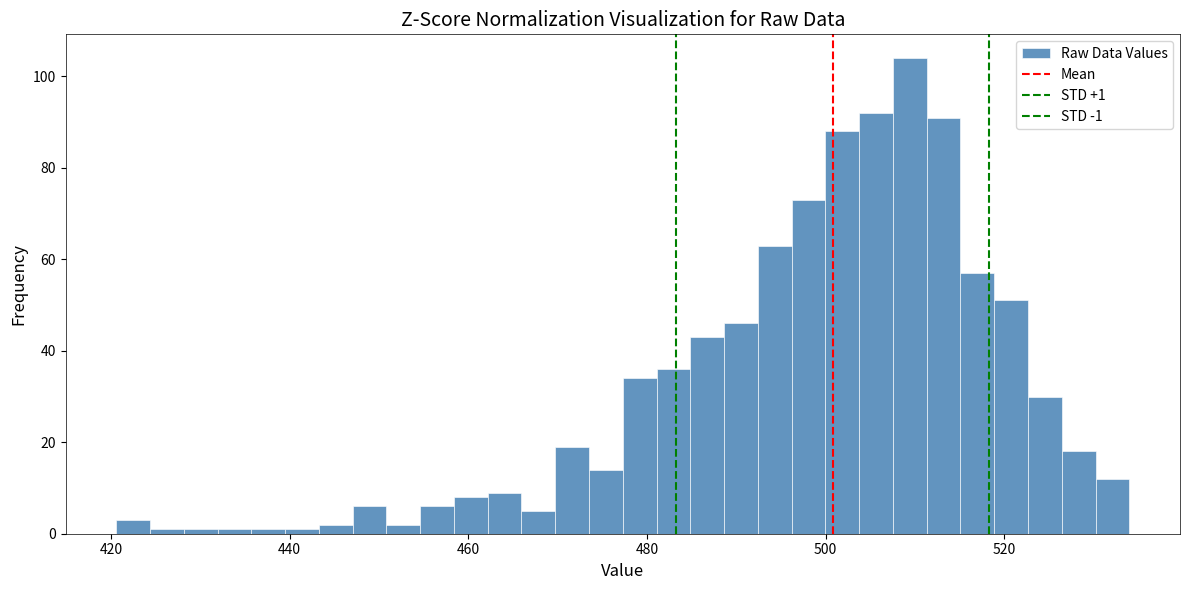

Around what value on the x-axis is the tallest bar? Give the approximate position of its centre, as read against the axis.

510